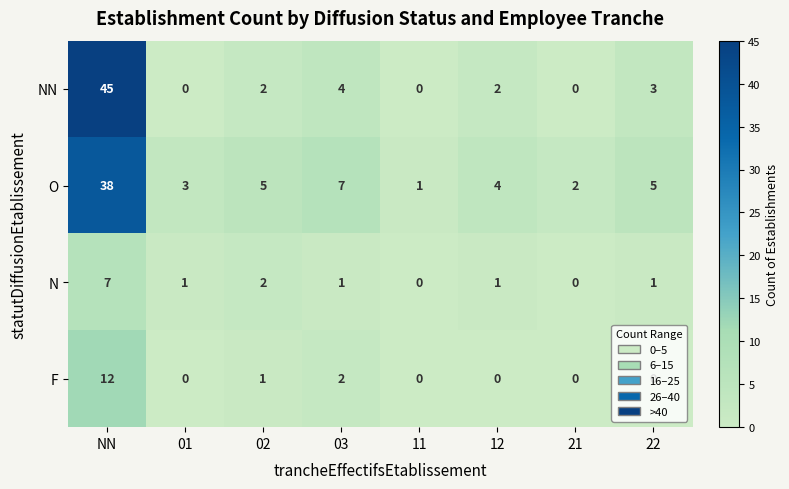

What is the spread (max minus min) of values at 12?

4